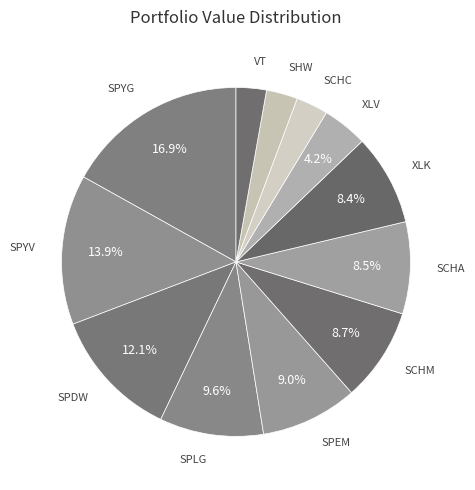

Rank the categories by value from lowest to highest.

VT, SHW, SCHC, XLV, XLK, SCHA, SCHM, SPEM, SPLG, SPDW, SPYV, SPYG